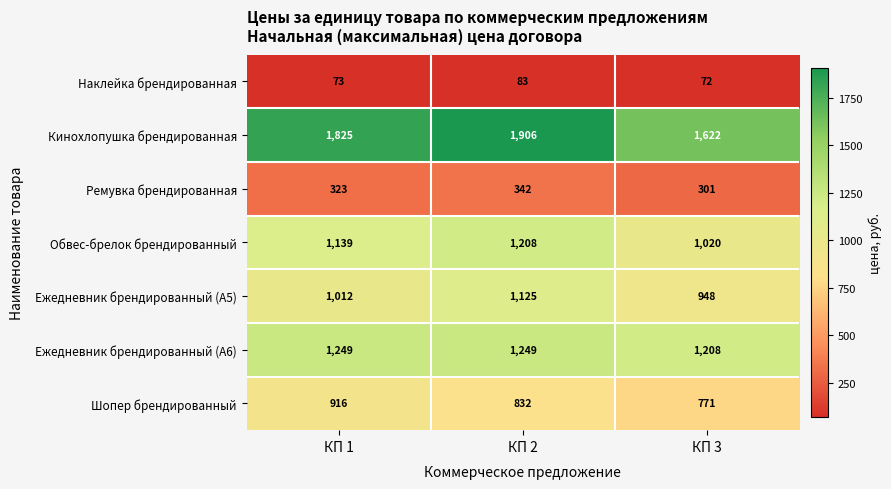

Which series has the largest range (max minus min)?

Кинохлопушка брендированная